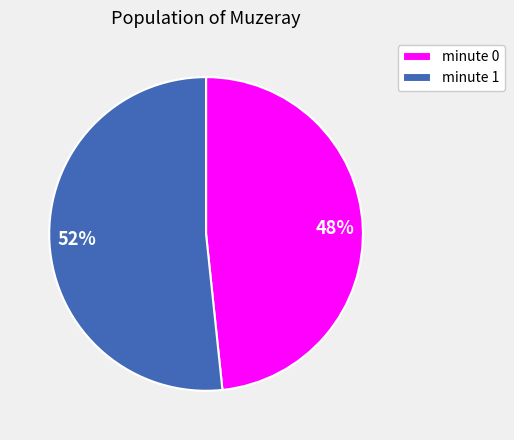

To the nearest percent, what is the average slice percentage?

50%